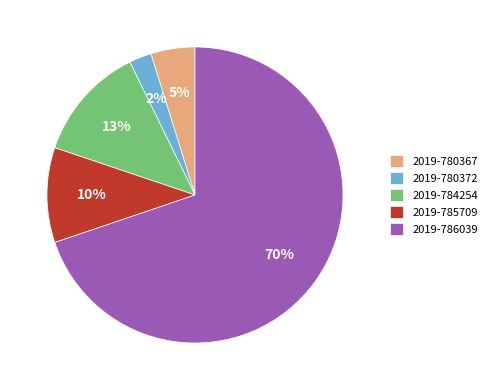

How many segments does this pie chart have?

5